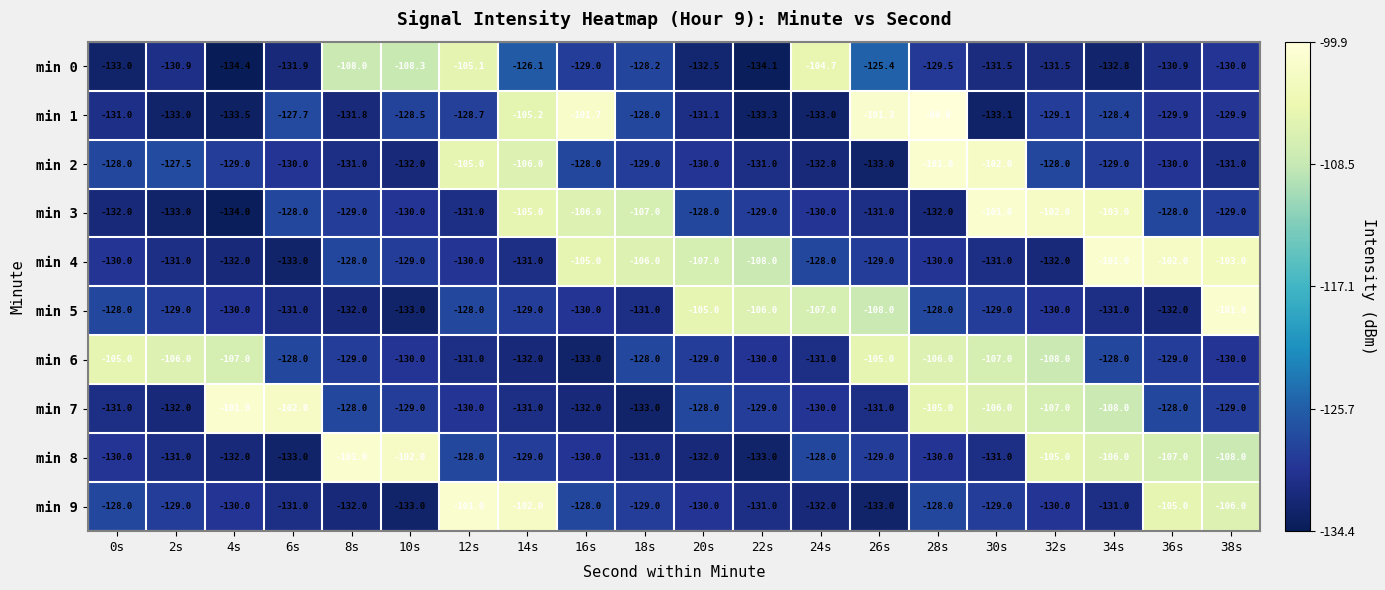

What is the total value across all series at 22s?

-1264.4